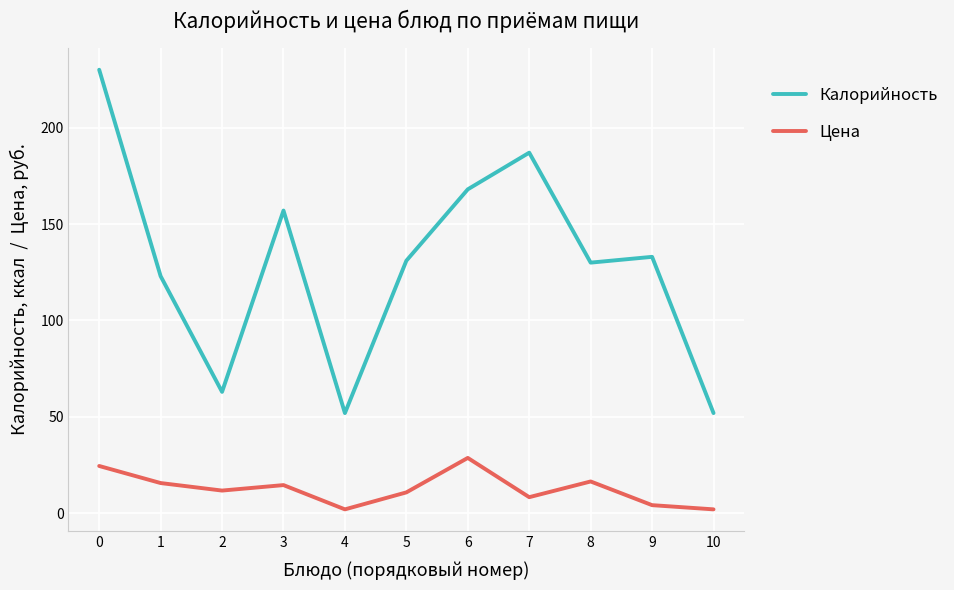

Does the chart display data point markers on the line(s)?

No